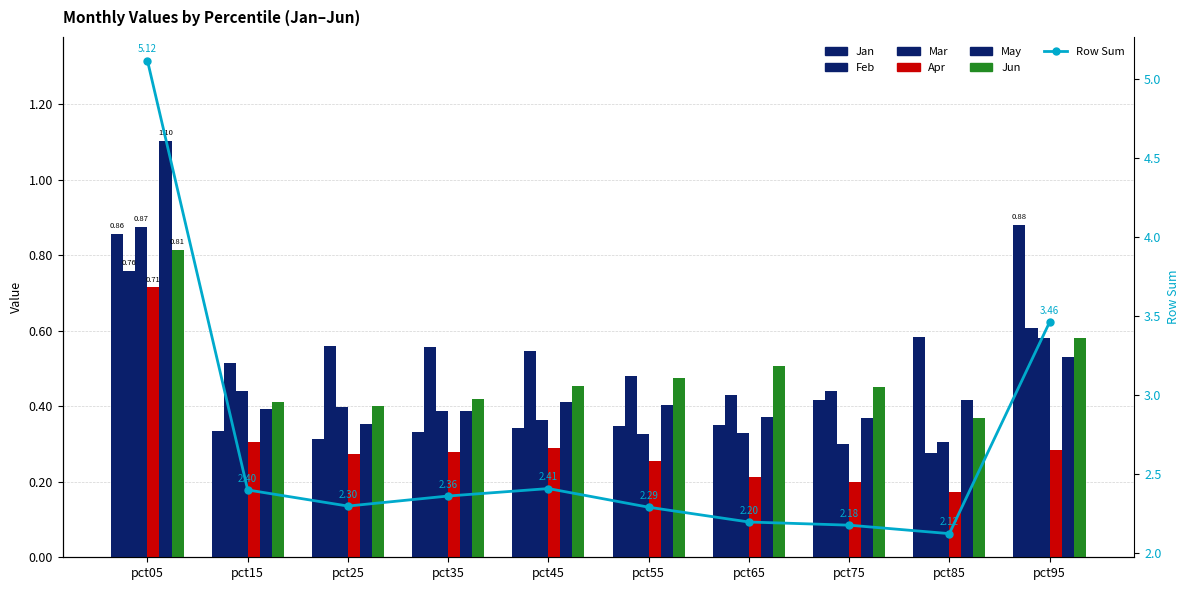

How many groups of bars are there?

10